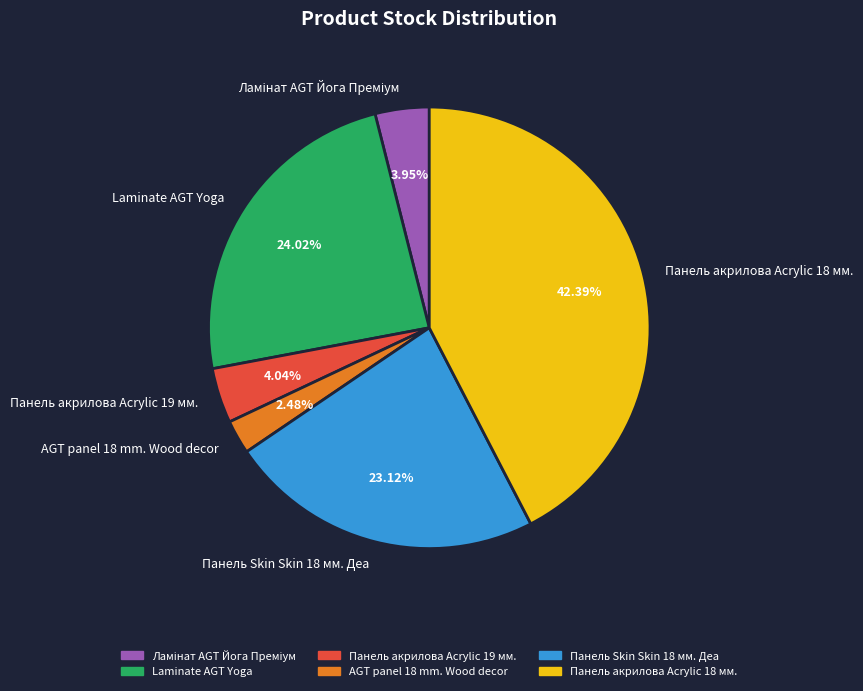

Approximately how many times larger is the value at Laminate AGT Yoga compared to Панель Skin Skin 18 мм. Деа?

1.0